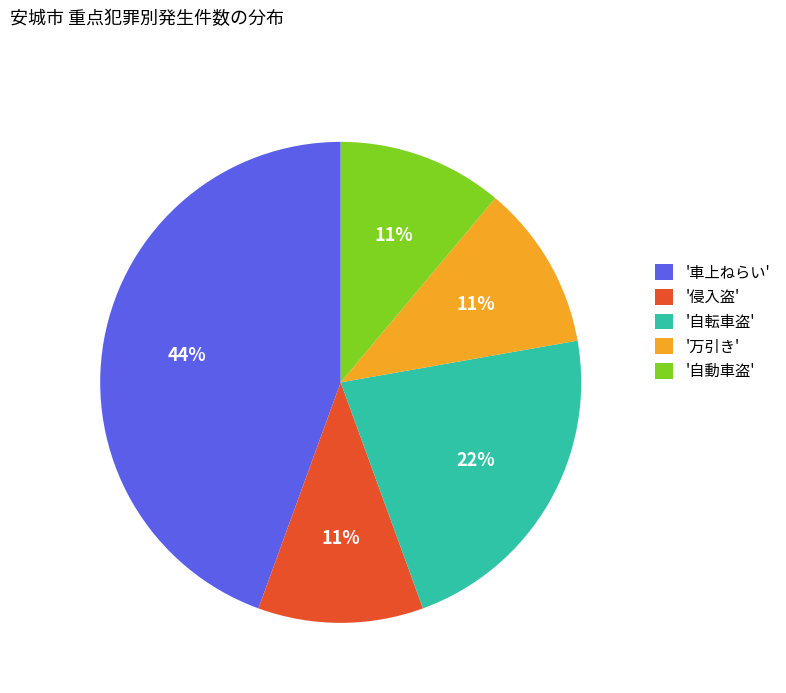

How many slices are in this pie chart?

5